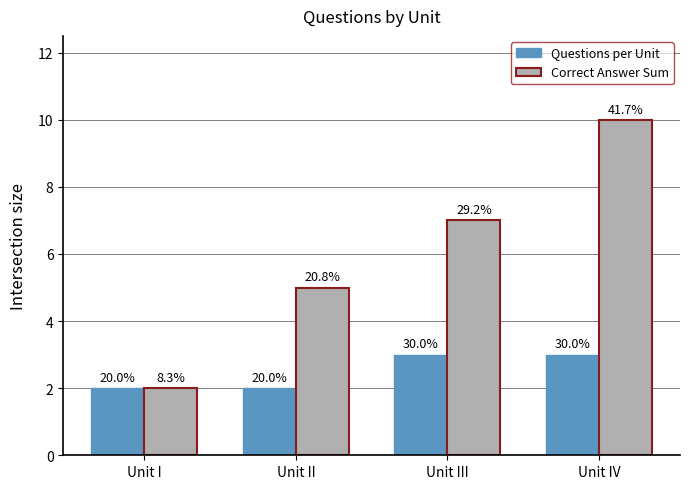

Between Unit I and Unit IV, which series saw the biggest shift?

Correct Answer Sum